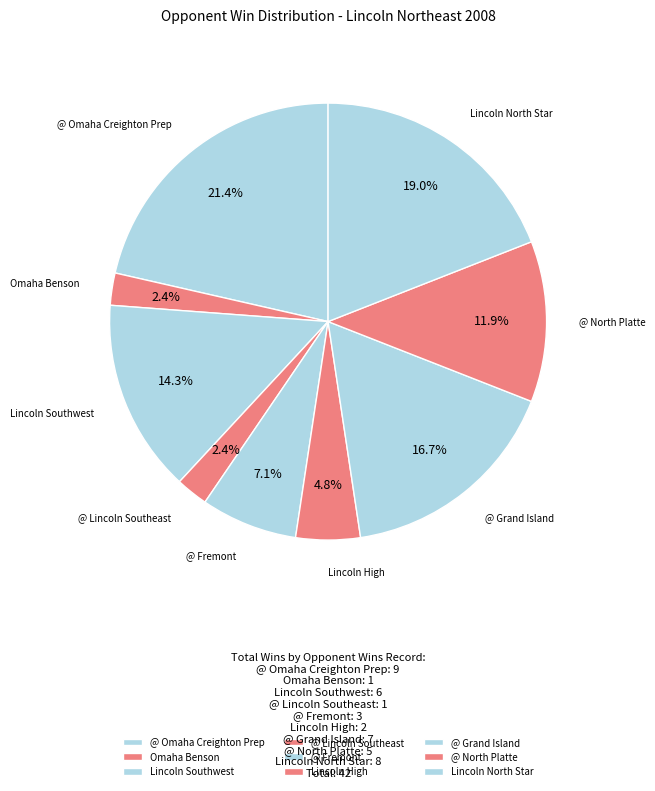

Does @ Grand Island account for over 50% of the chart?

No